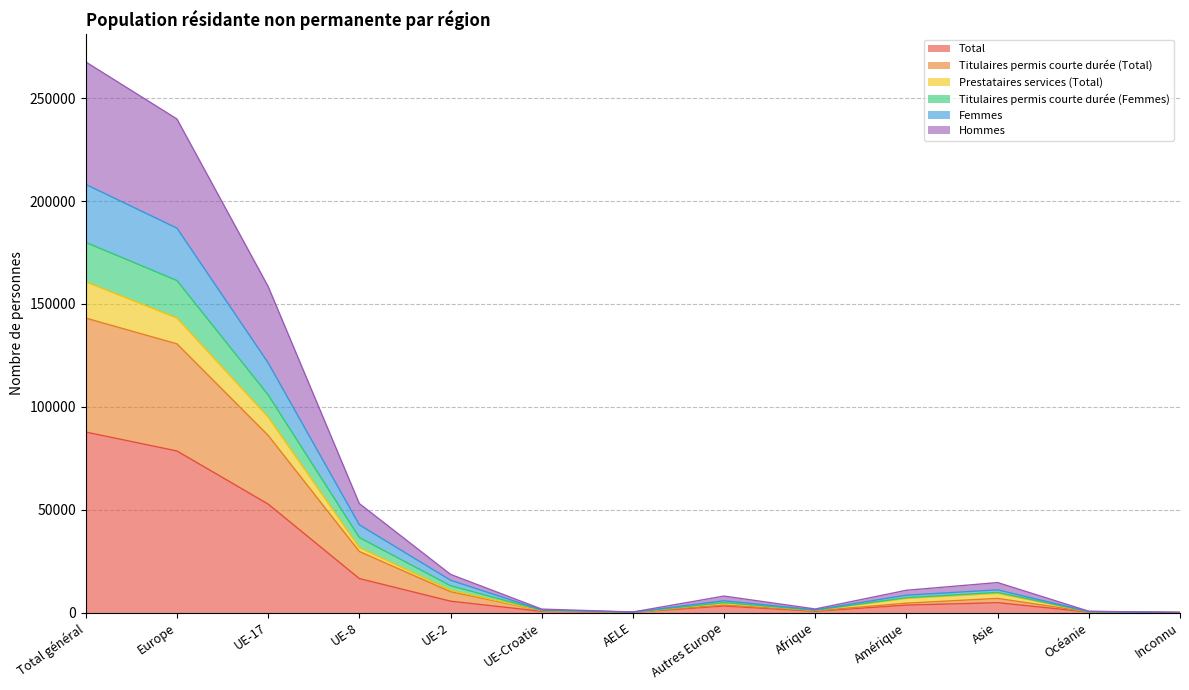

True or false: Total and Titulaires permis courte durée (Femmes) intersect in this chart.

False